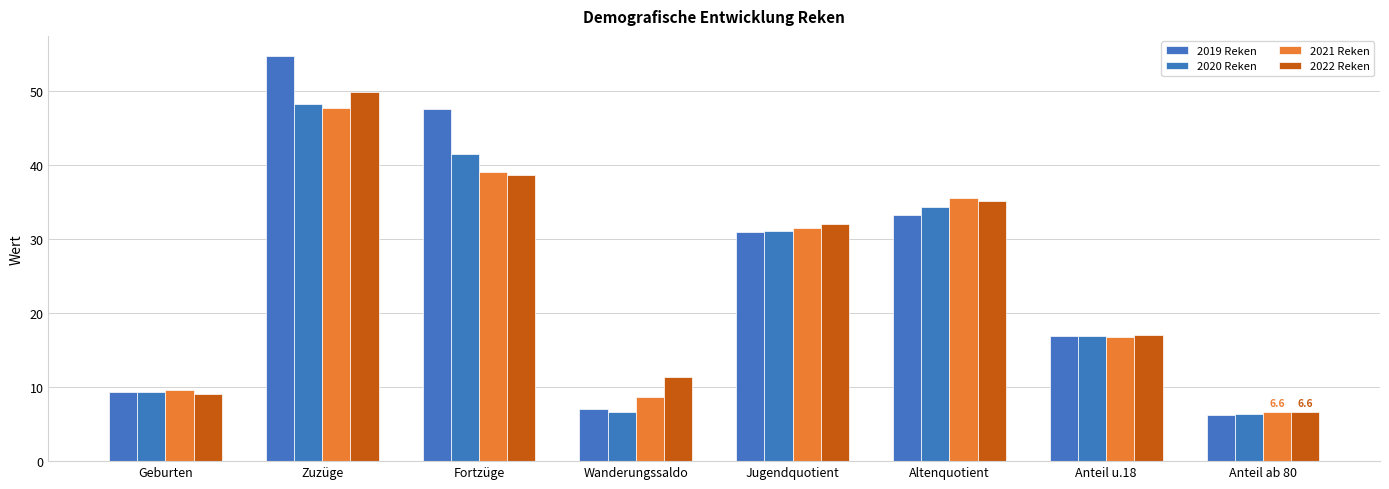

The value of 2022 Reken at Zuzüge is 89.0. True or false?

False